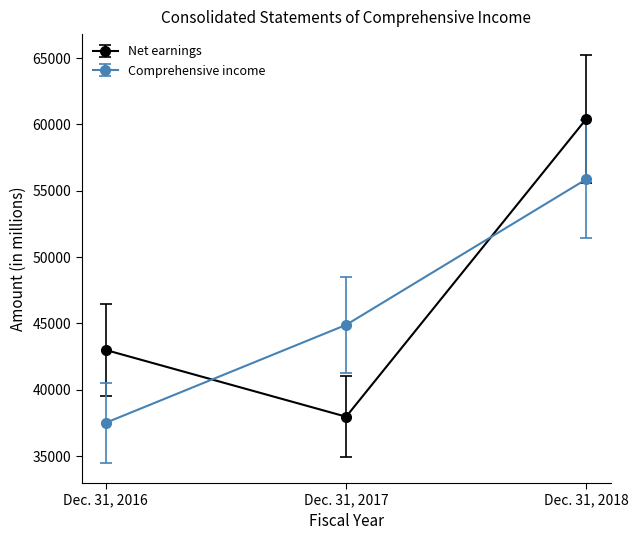

At how many categories does at least one series exceed 46400?

1